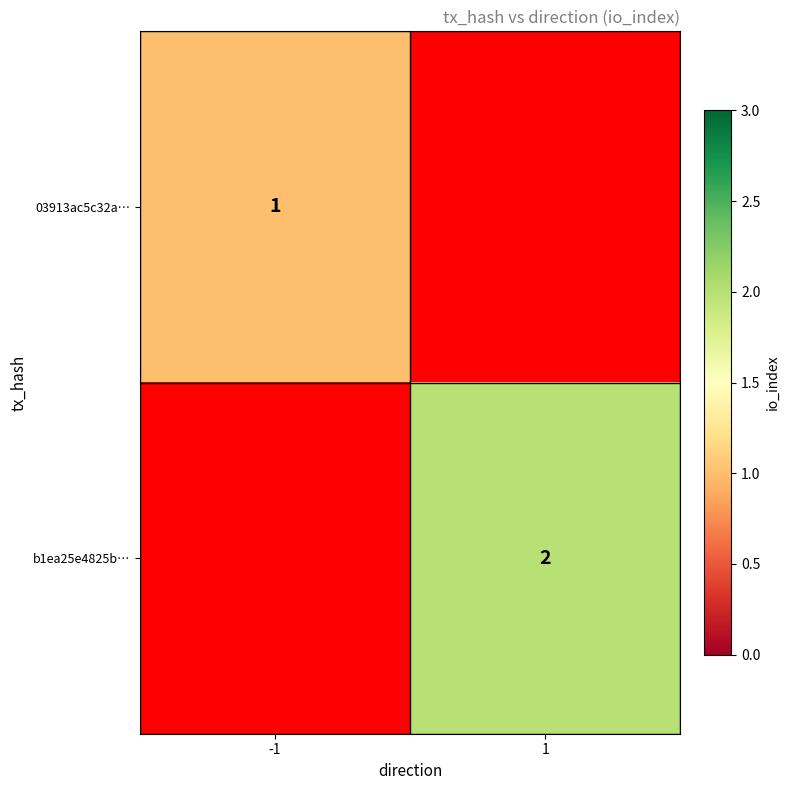

Between 1 and -1, which is larger?

-1